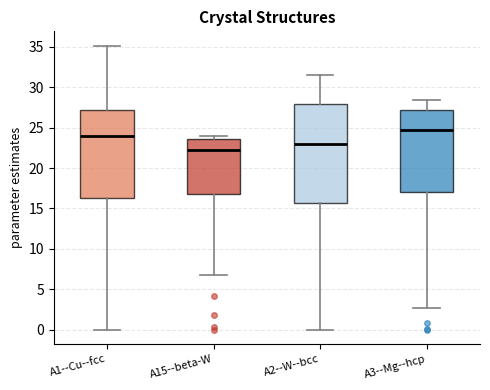

Which box has the lowest median line?

A15--beta-W